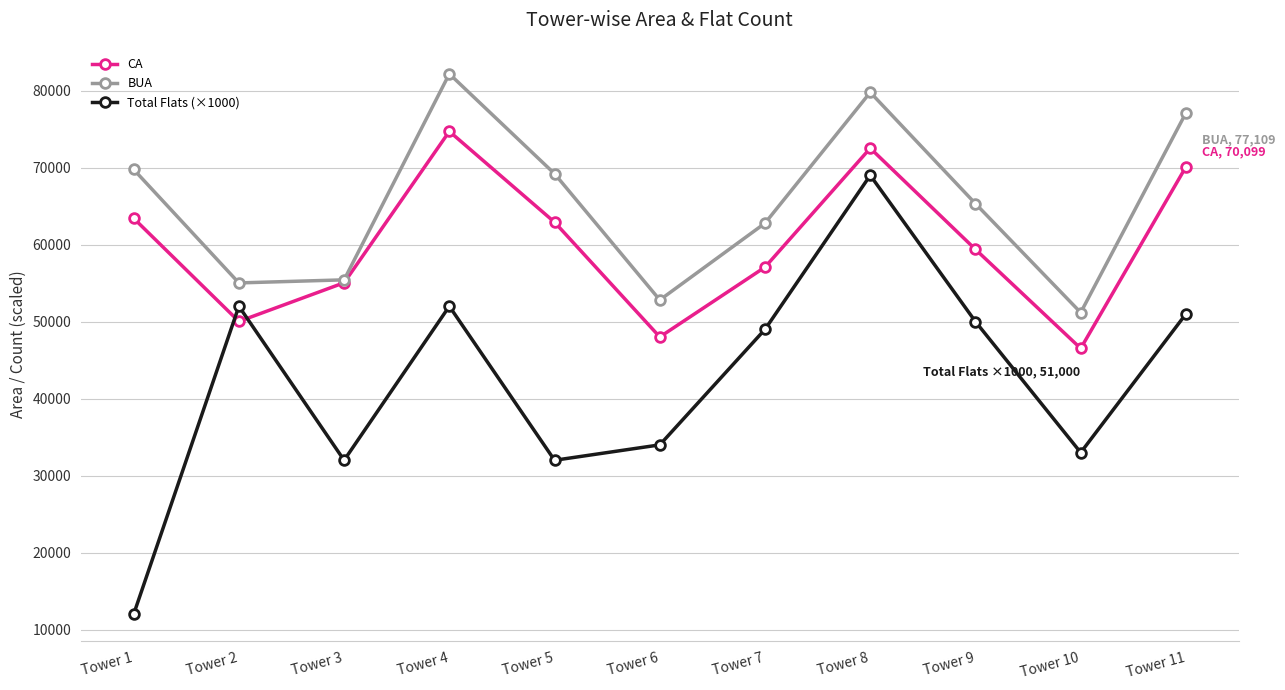

At Tower 2, list the series in order from largest to smallest.

BUA, Total Flats (×1000), CA